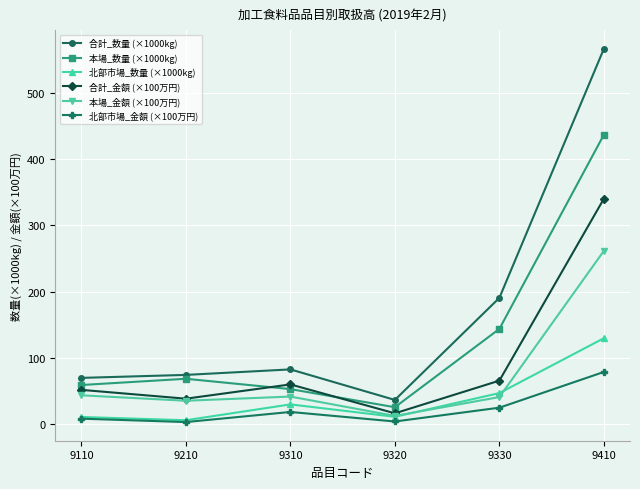

Read the 合計_金額 (×100万円) value at 9320.

16.3